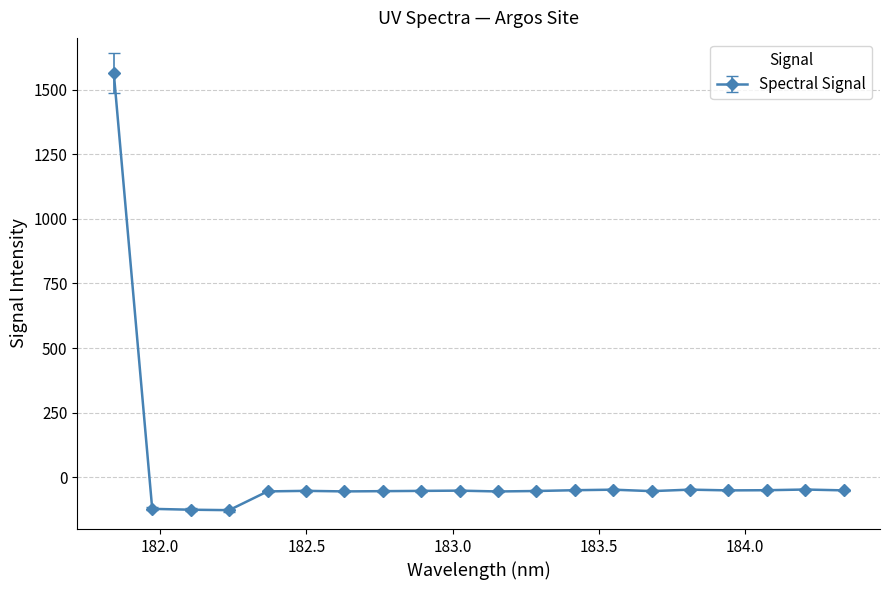

True or false: the data has more than 0 interior local peaks.

True